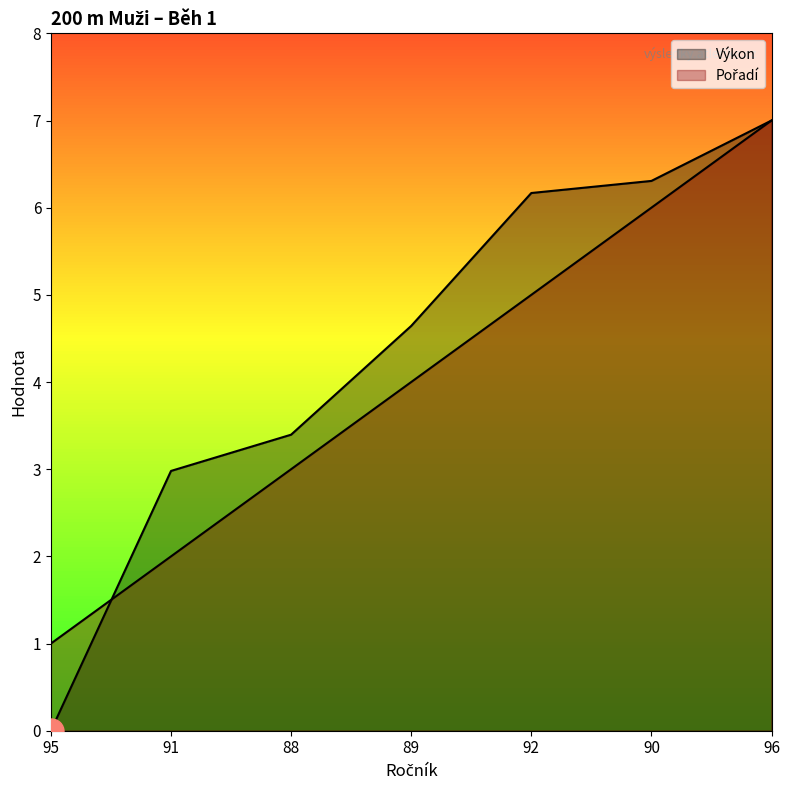

Does the chart display data point markers on the line(s)?

No